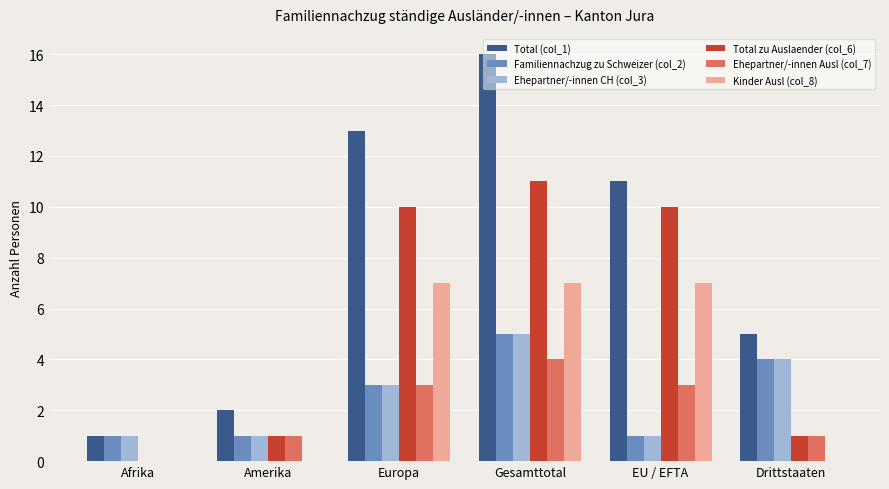

Are the bars horizontal?

No